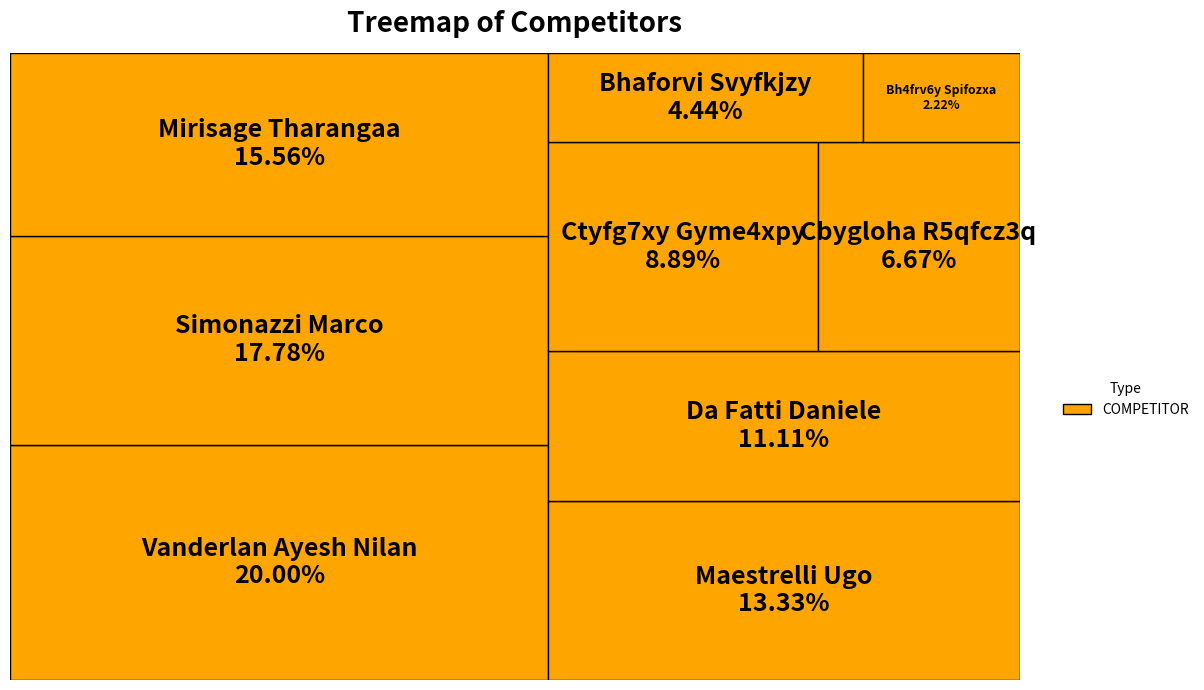

To the nearest percent, what portion does Bh4frv6y Spifozxa represent?

2%